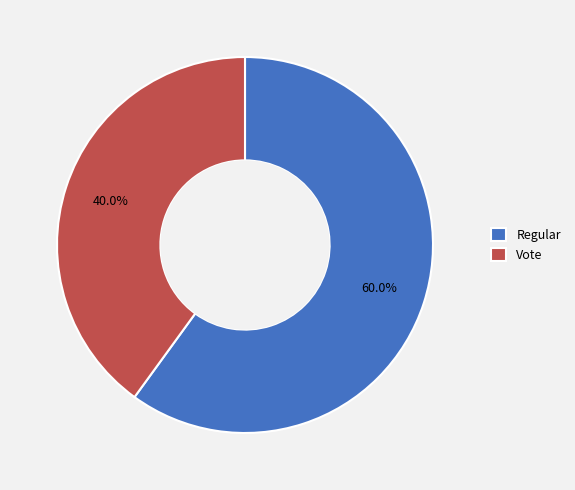

To the nearest percent, what portion does Regular represent?

60%